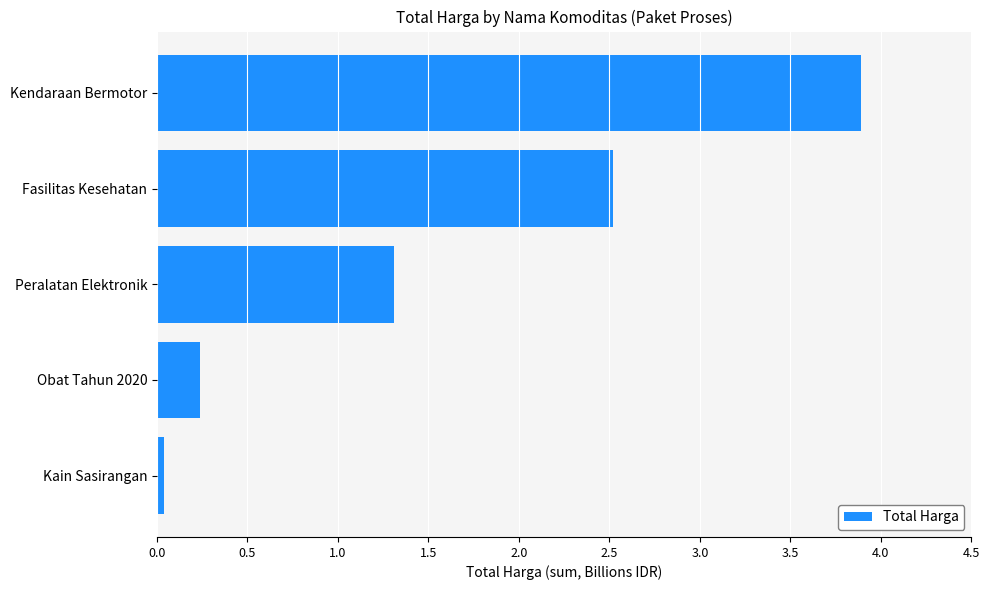

True or false: the data shows 3.9 at Kendaraan Bermotor.

True